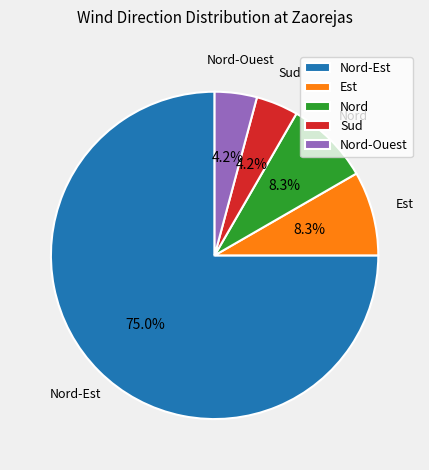

Approximately how many times larger is the value at Nord-Ouest compared to Nord?

0.5